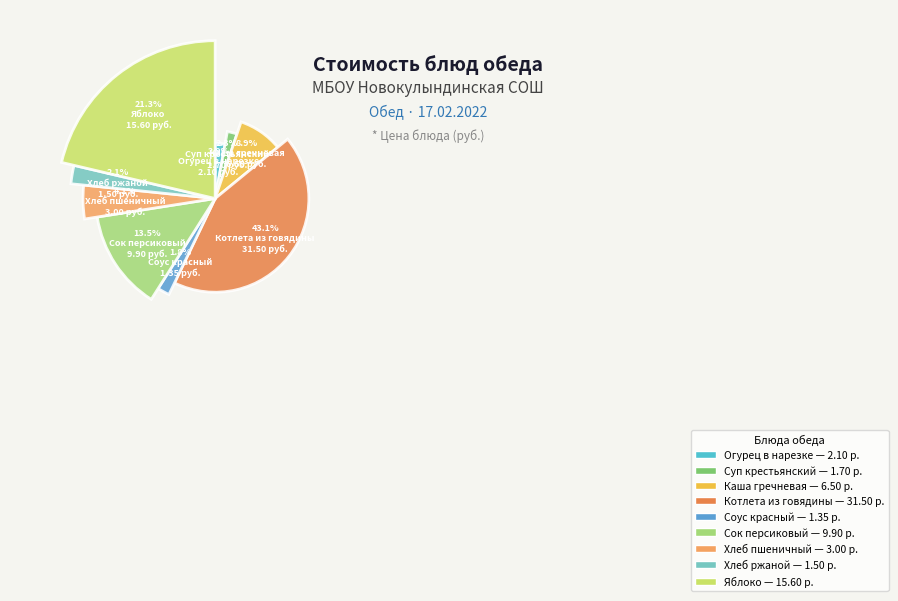

To the nearest percent, what percentage of the pie is Хлеб ржаной?

2%